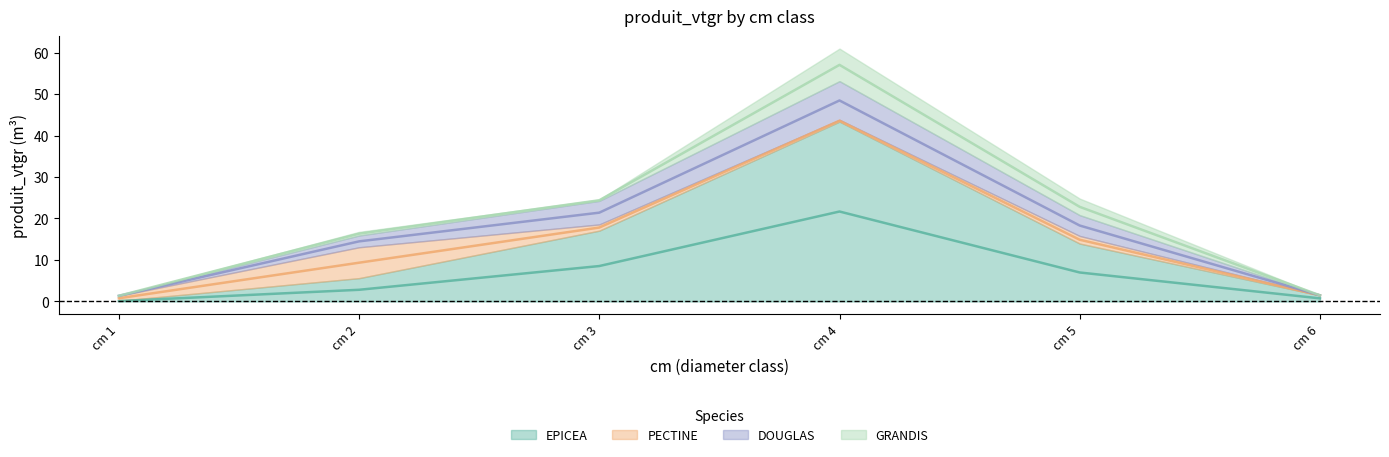

What is the total value across all series at 6?

1.5